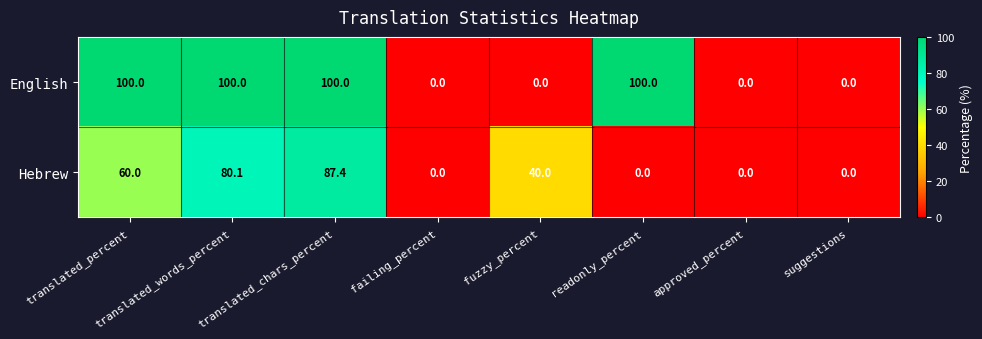

What is the sum of all English values?

400.0